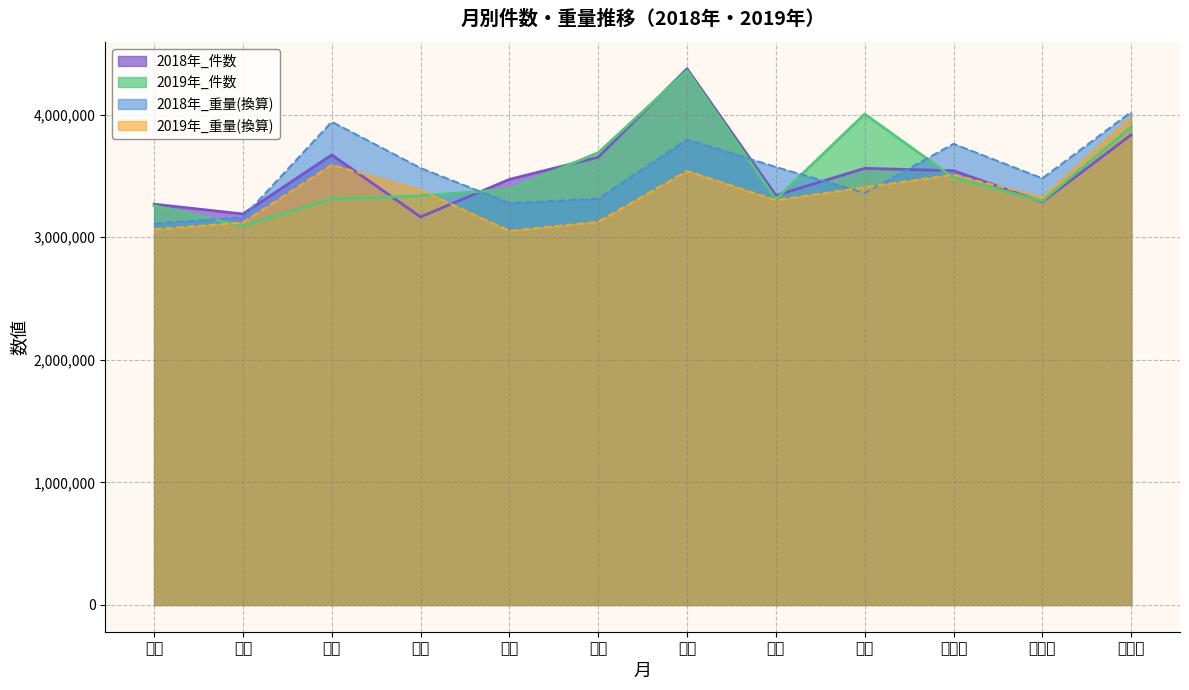

How many interior local valleys does the 2018年_重量 series have?

3